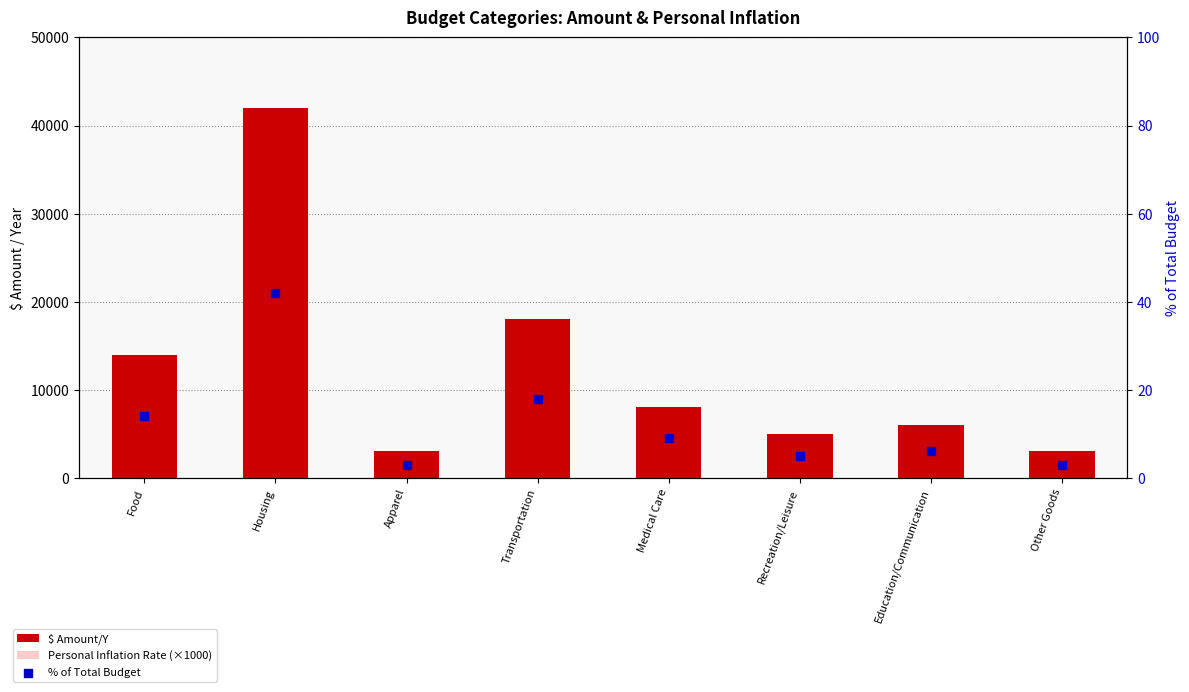

At how many categories does at least one series exceed 1225?

8